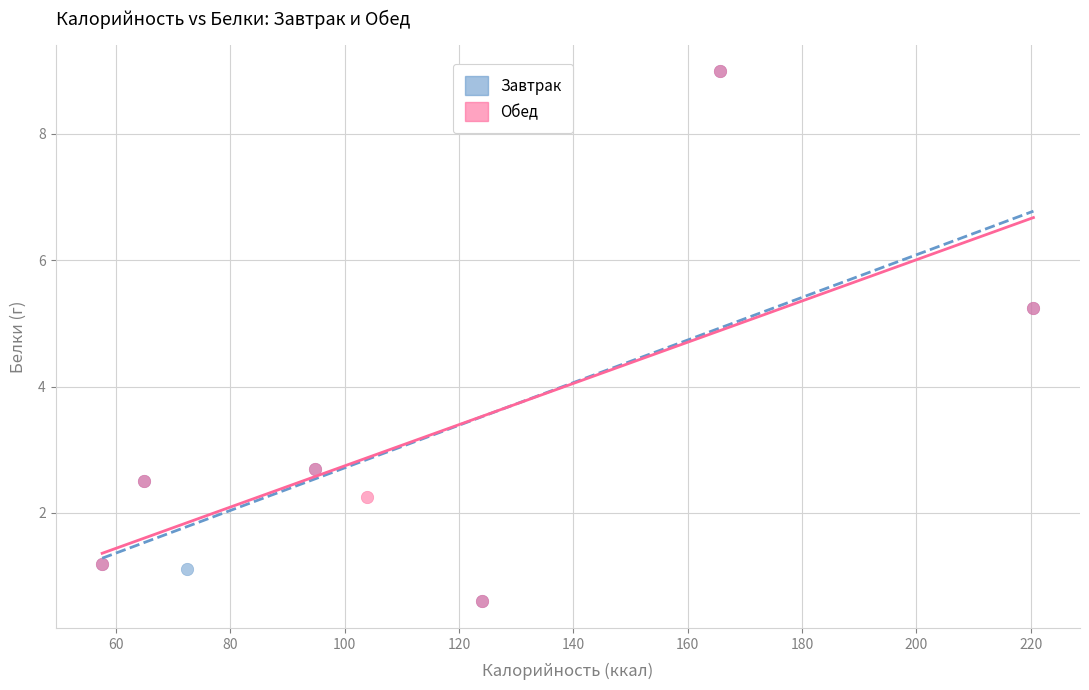

What are all the series names shown in the legend?

Завтрак, Обед